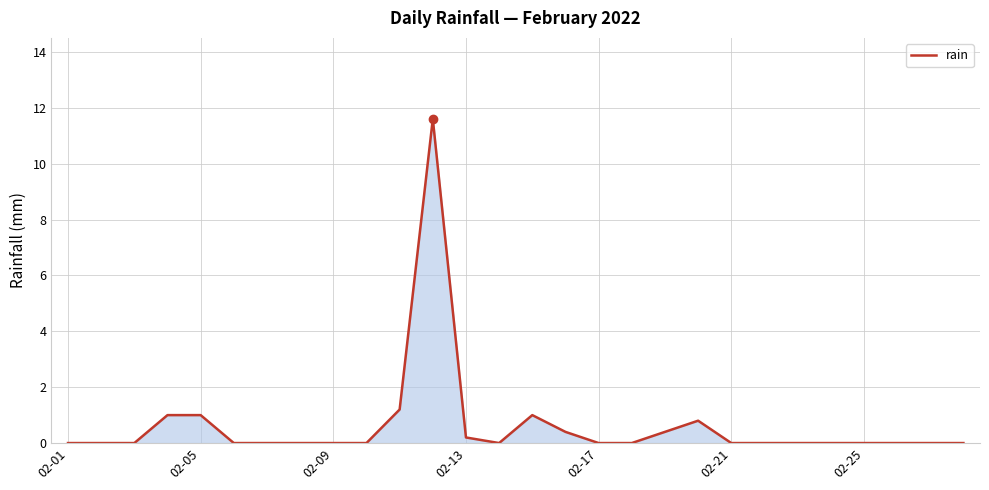

What is the difference between the maximum and second lowest values?

11.6